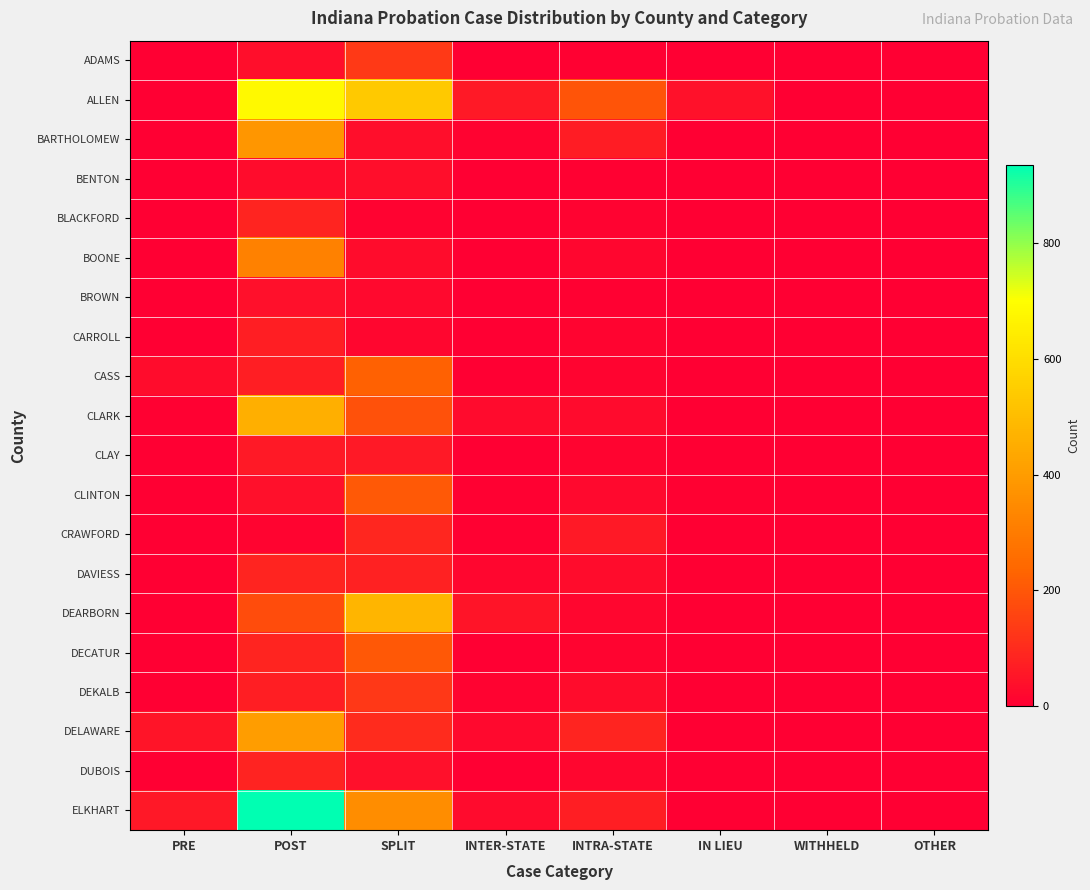

Reading right to left, transcribe all the data shown in this chart.

ADAMS: OTHER=0	WITHHELD=2	IN LIEU=0	INTRA-STATE=4	INTER-STATE=3	SPLIT=132	POST=33	PRE=0
ALLEN: OTHER=0	WITHHELD=0	IN LIEU=43	INTRA-STATE=194	INTER-STATE=60	SPLIT=537	POST=685	PRE=2
BARTHOLOMEW: OTHER=0	WITHHELD=0	IN LIEU=0	INTRA-STATE=69	INTER-STATE=10	SPLIT=35	POST=382	PRE=0
BENTON: OTHER=1	WITHHELD=0	IN LIEU=0	INTRA-STATE=5	INTER-STATE=1	SPLIT=33	POST=32	PRE=0
BLACKFORD: OTHER=0	WITHHELD=0	IN LIEU=0	INTRA-STATE=10	INTER-STATE=0	SPLIT=10	POST=87	PRE=0
BOONE: OTHER=1	WITHHELD=0	IN LIEU=0	INTRA-STATE=15	INTER-STATE=2	SPLIT=30	POST=318	PRE=0
BROWN: OTHER=2	WITHHELD=0	IN LIEU=0	INTRA-STATE=5	INTER-STATE=0	SPLIT=25	POST=39	PRE=0
CARROLL: OTHER=0	WITHHELD=0	IN LIEU=0	INTRA-STATE=14	INTER-STATE=1	SPLIT=15	POST=70	PRE=0
CASS: OTHER=0	WITHHELD=0	IN LIEU=0	INTRA-STATE=14	INTER-STATE=3	SPLIT=226	POST=73	PRE=30
CLARK: OTHER=0	WITHHELD=0	IN LIEU=0	INTRA-STATE=28	INTER-STATE=27	SPLIT=188	POST=459	PRE=7
CLAY: OTHER=0	WITHHELD=0	IN LIEU=0	INTRA-STATE=13	INTER-STATE=1	SPLIT=60	POST=59	PRE=0
CLINTON: OTHER=0	WITHHELD=0	IN LIEU=5	INTRA-STATE=24	INTER-STATE=7	SPLIT=205	POST=38	PRE=0
CRAWFORD: OTHER=0	WITHHELD=0	IN LIEU=0	INTRA-STATE=61	INTER-STATE=4	SPLIT=89	POST=13	PRE=0
DAVIESS: OTHER=1	WITHHELD=0	IN LIEU=0	INTRA-STATE=31	INTER-STATE=16	SPLIT=77	POST=86	PRE=0
DEARBORN: OTHER=2	WITHHELD=0	IN LIEU=1	INTRA-STATE=17	INTER-STATE=49	SPLIT=476	POST=178	PRE=1
DECATUR: OTHER=0	WITHHELD=0	IN LIEU=0	INTRA-STATE=12	INTER-STATE=2	SPLIT=204	POST=85	PRE=0
DEKALB: OTHER=0	WITHHELD=0	IN LIEU=0	INTRA-STATE=31	INTER-STATE=9	SPLIT=131	POST=70	PRE=0
DELAWARE: OTHER=2	WITHHELD=0	IN LIEU=0	INTRA-STATE=86	INTER-STATE=24	SPLIT=100	POST=404	PRE=50
DUBOIS: OTHER=0	WITHHELD=0	IN LIEU=0	INTRA-STATE=15	INTER-STATE=2	SPLIT=40	POST=84	PRE=0
ELKHART: OTHER=2	WITHHELD=0	IN LIEU=1	INTRA-STATE=71	INTER-STATE=29	SPLIT=355	POST=935	PRE=57